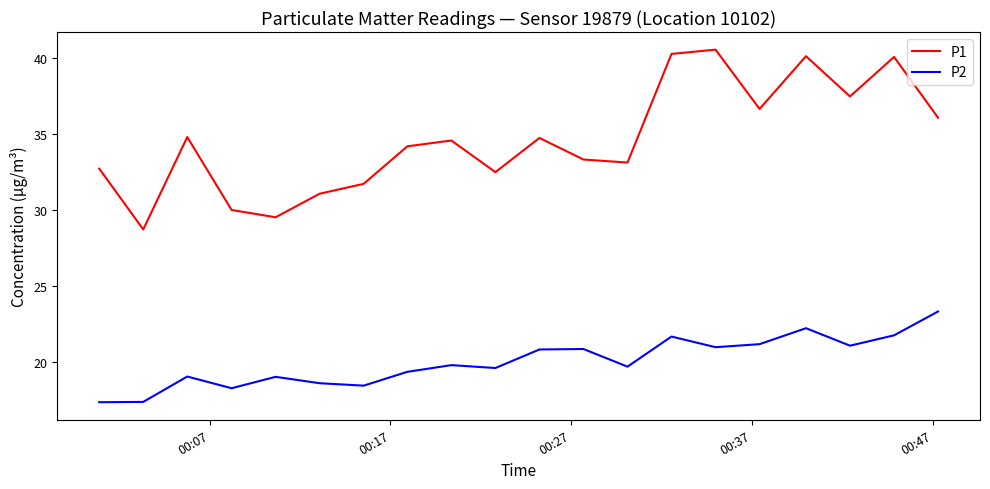

True or false: P2 and P1 intersect in this chart.

False